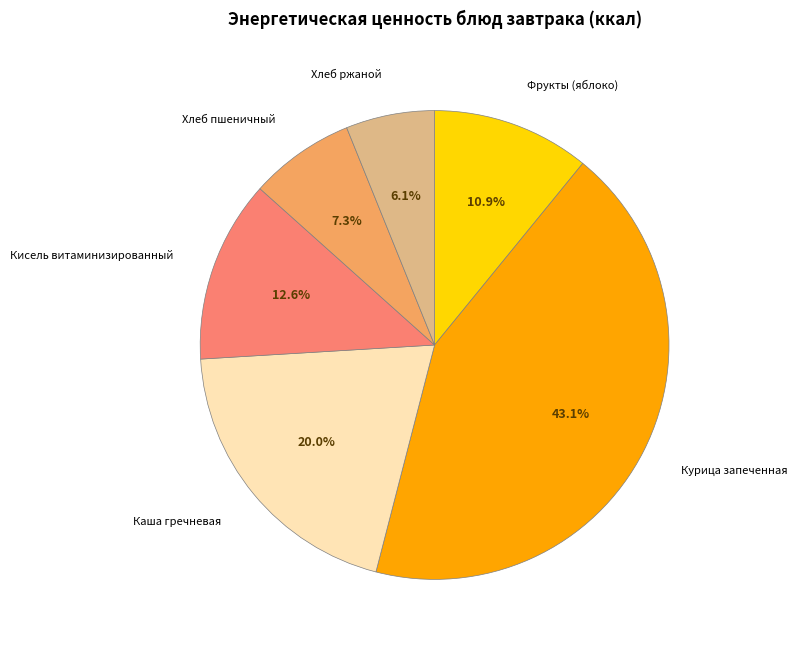

Does Фрукты (яблоко) account for over 50% of the chart?

No